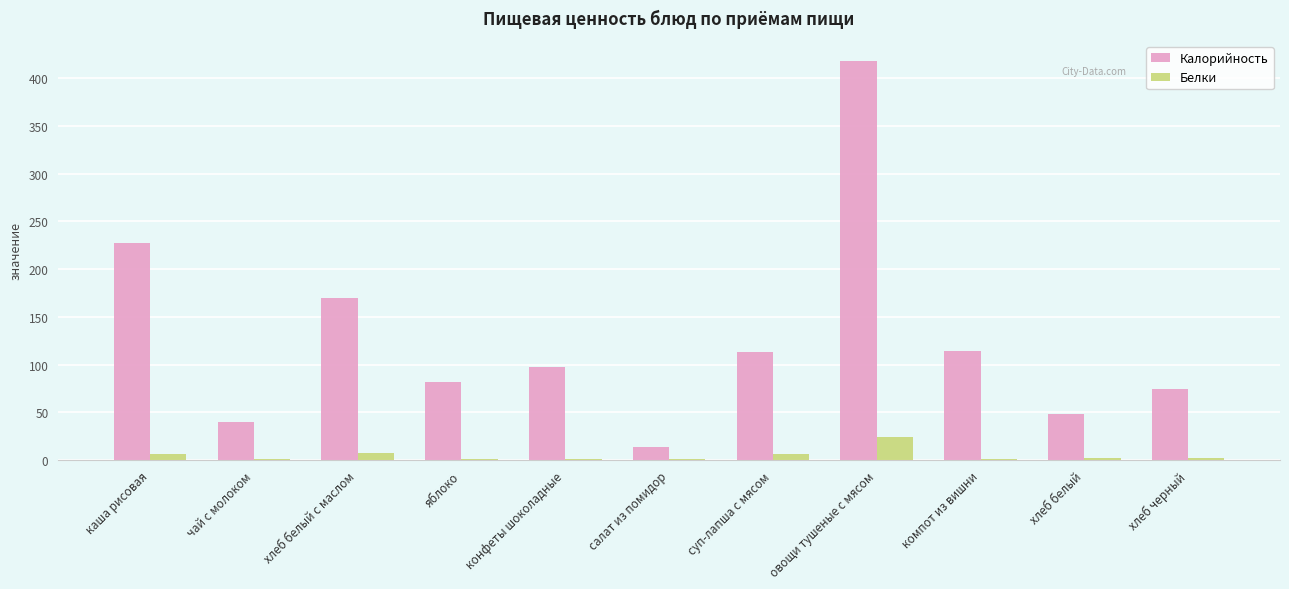

Between чай с молоком and овощи тушеные с мясом, which series saw the biggest shift?

Калорийность